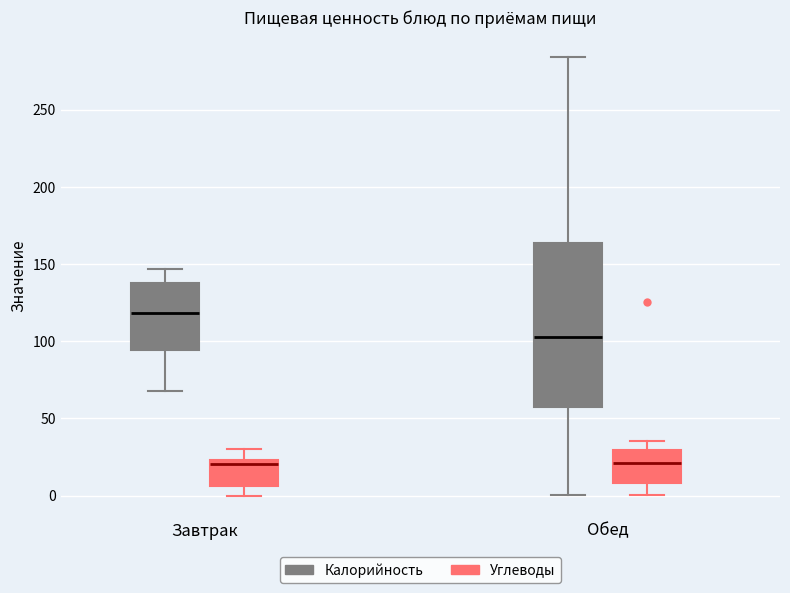

Reading left to right, read every box against the y-axis: the position of its median line, the range the box covers, and the ends of its whiskers. The values are not printed on the chart, so give them approximately, as read against the axis.

Завтрак (Калорийность): median 120, box 95 to 140, whiskers 70 to 145
Завтрак (Углеводы): median 20, box 5 to 25, whiskers 0 to 30
Обед (Калорийность): median 105, box 60 to 165, whiskers 0 to 285
Обед (Углеводы): median 20, box 10 to 30, whiskers 0 to 35